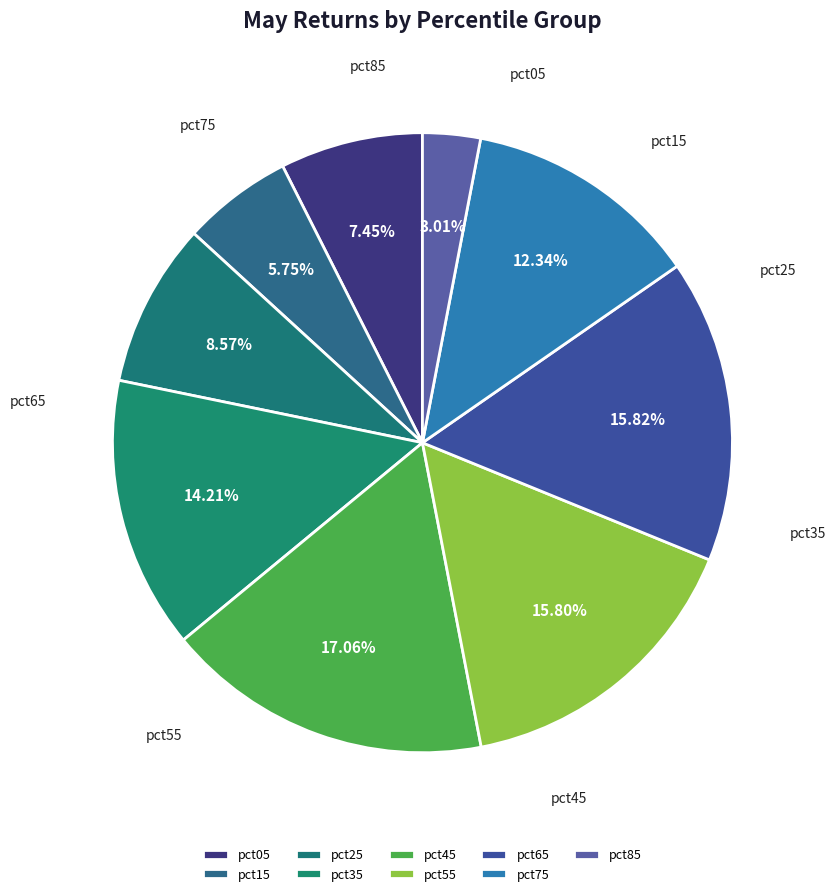

How many slices are in this pie chart?

9